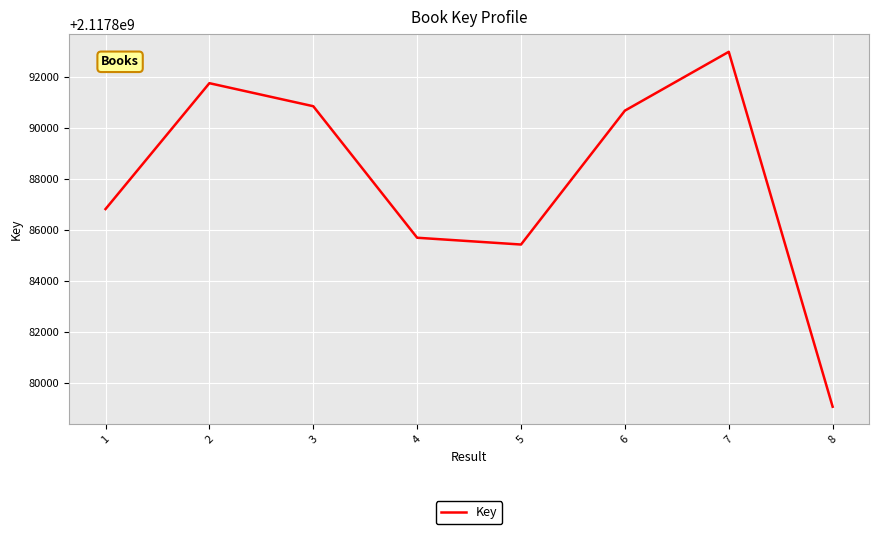

What is the change in value from 2 to 6?

-1076